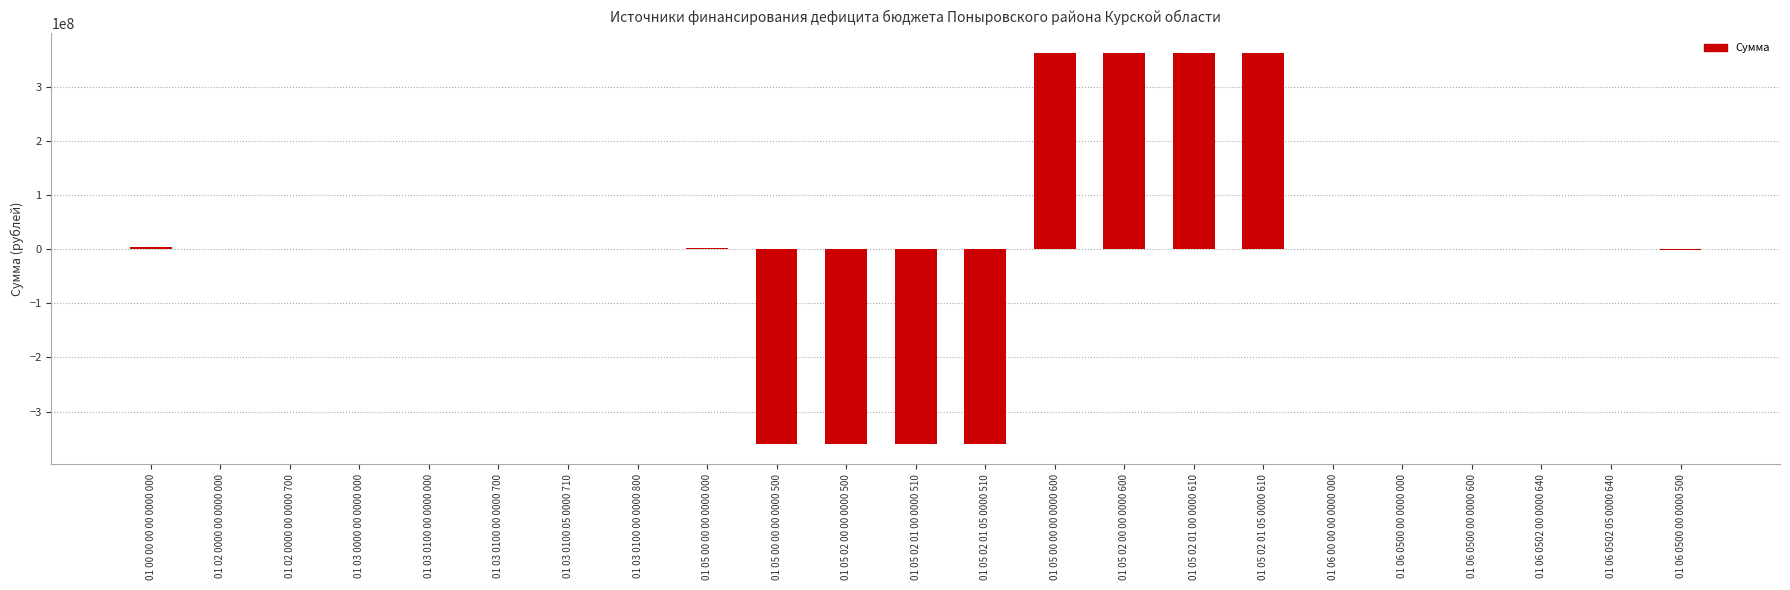

The value at 01 05 02 01 00 0000 510 is -566801433. True or false?

False